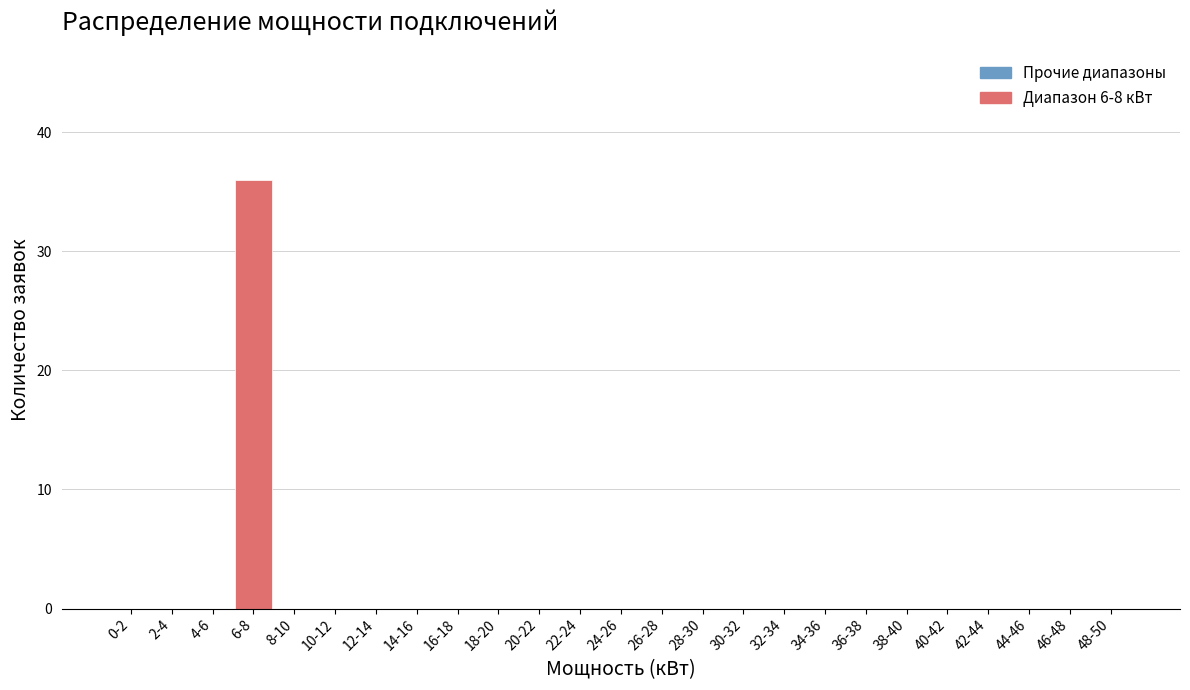

Reading left to right, what are all the values shown in this chart?

0-2=0	2-4=0	4-6=0	6-8=36	8-10=0	10-12=0	12-14=0	14-16=0	16-18=0	18-20=0	20-22=0	22-24=0	24-26=0	26-28=0	28-30=0	30-32=0	32-34=0	34-36=0	36-38=0	38-40=0	40-42=0	42-44=0	44-46=0	46-48=0	48-50=0